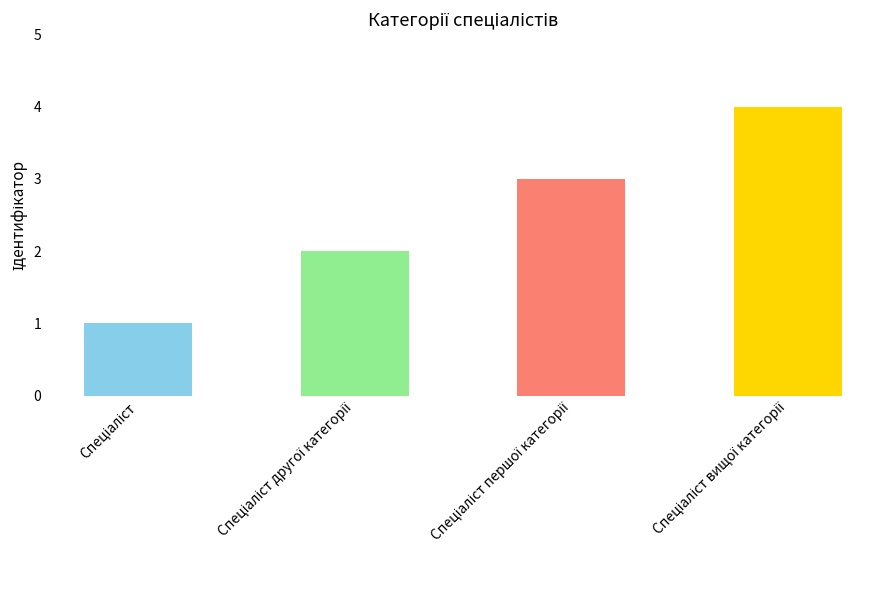

How many bars are there in total?

4